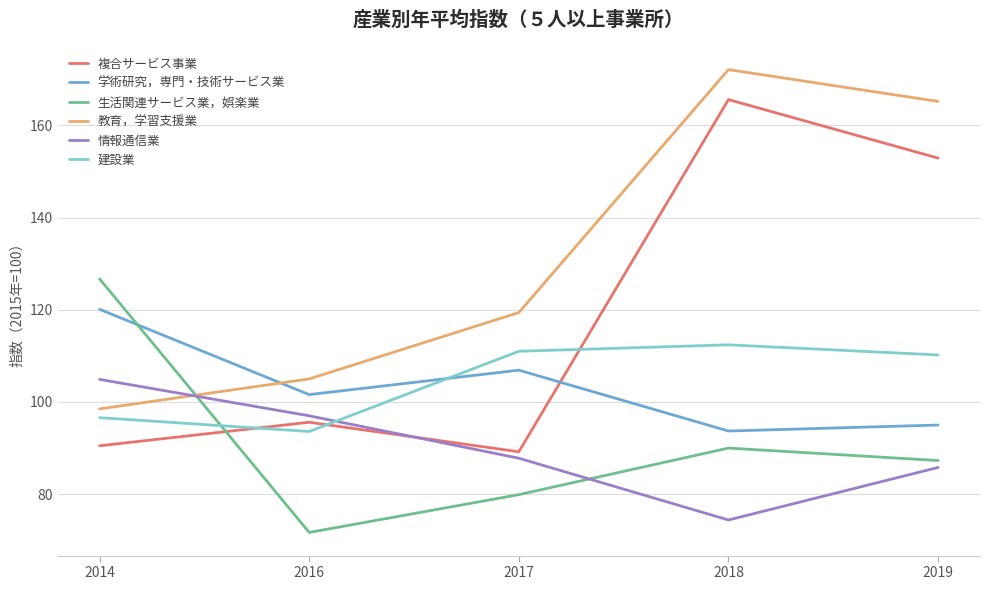

Is the value of 教育，学習支援業 at 2014 greater than the value of 複合サービス事業 at 2018?

No